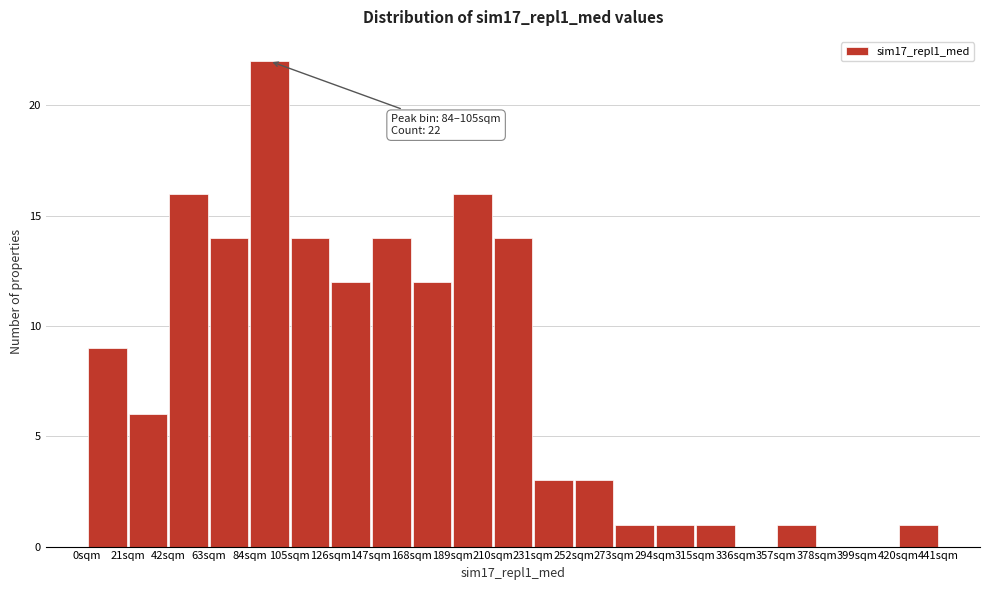

Which range on the x-axis has the tallest bar?

84 to 105